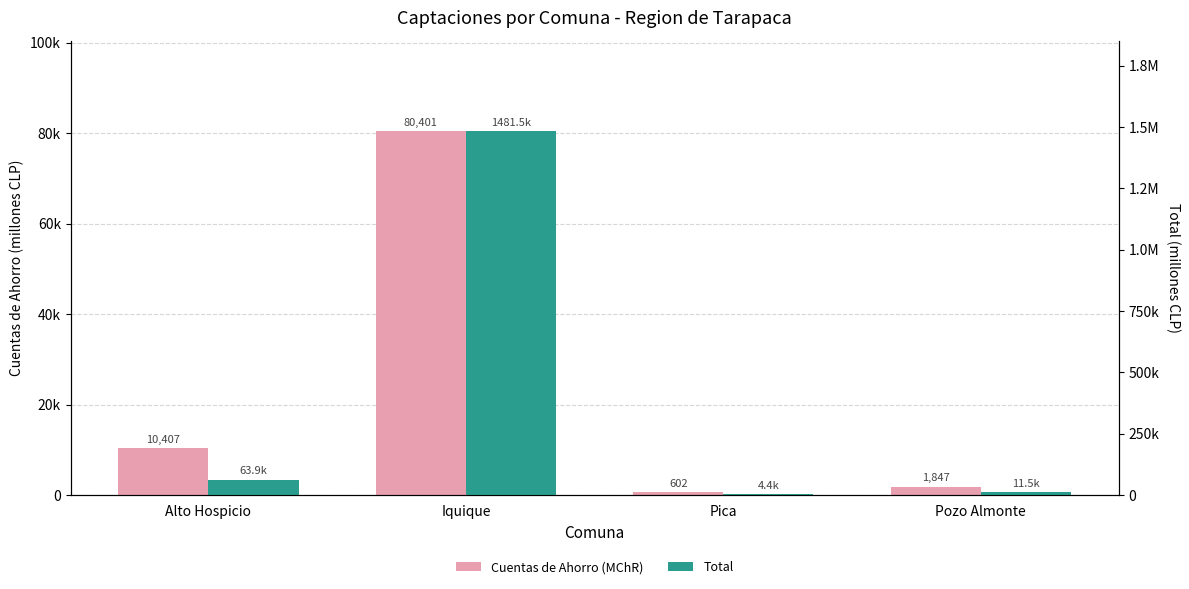

How many values in the Cuentas de Ahorro (MChR) series are below 10407?

2